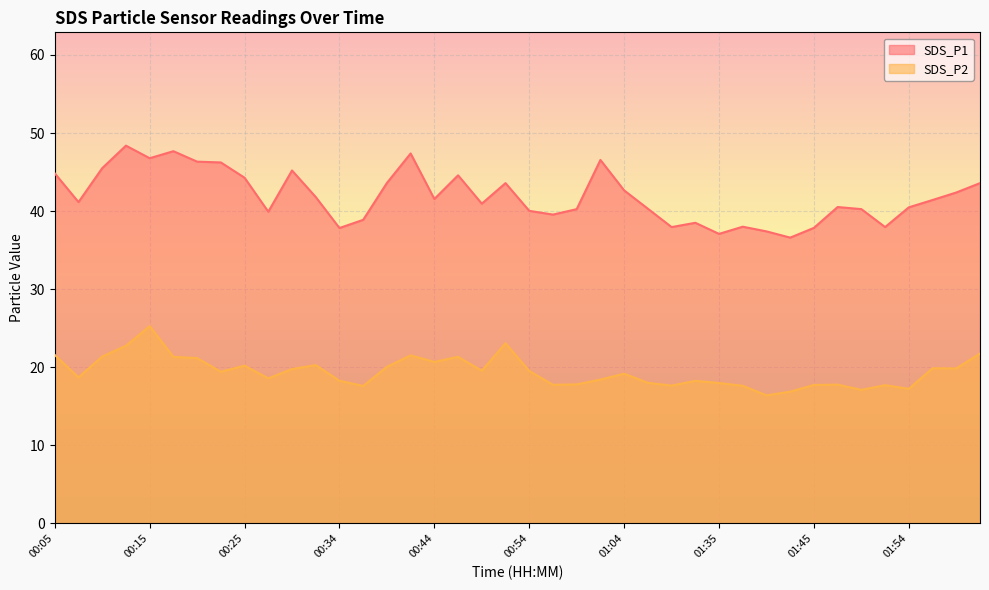

Which series has the widest spread of values?

SDS_P1